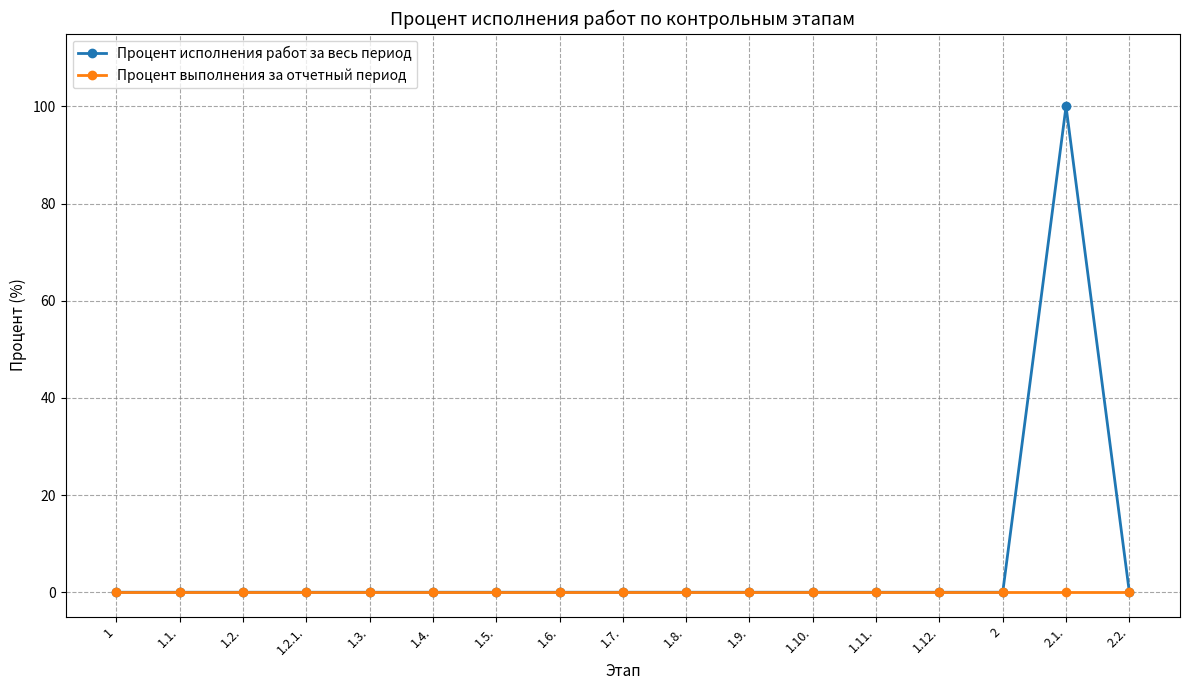

Reading left to right, transcribe all the data shown in this chart.

Процент исполнения работ за весь период: 1=0	1.1.=0	1.2.=0	1.2.1.=0	1.3.=0	1.4.=0	1.5.=0	1.6.=0	1.7.=0	1.8.=0	1.9.=0	1.10.=0	1.11.=0	1.12.=0	2=0	2.1.=100	2.2.=0
Процент выполнения за отчетный период: 1=0	1.1.=0	1.2.=0	1.2.1.=0	1.3.=0	1.4.=0	1.5.=0	1.6.=0	1.7.=0	1.8.=0	1.9.=0	1.10.=0	1.11.=0	1.12.=0	2=0	2.1.=0	2.2.=0